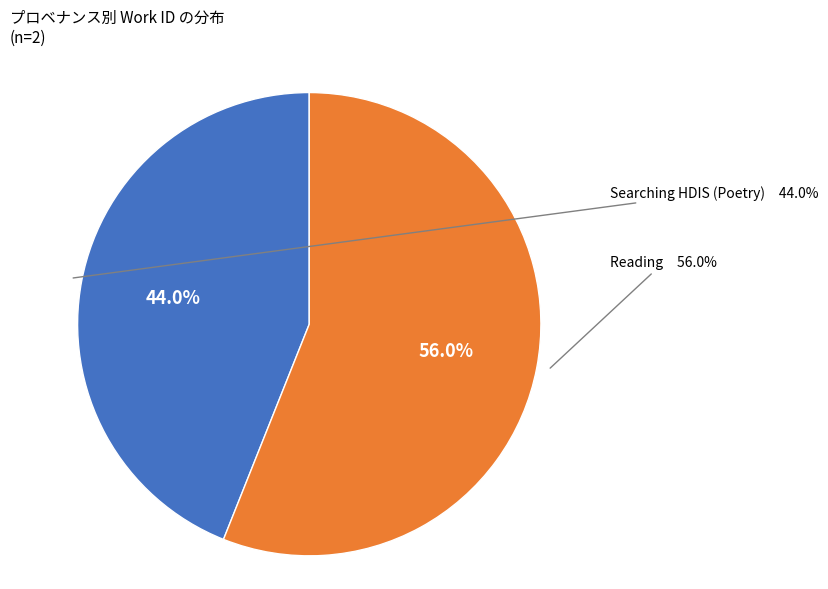

To the nearest percent, what is the combined percentage of Reading and Searching HDIS (Poetry)?

100%